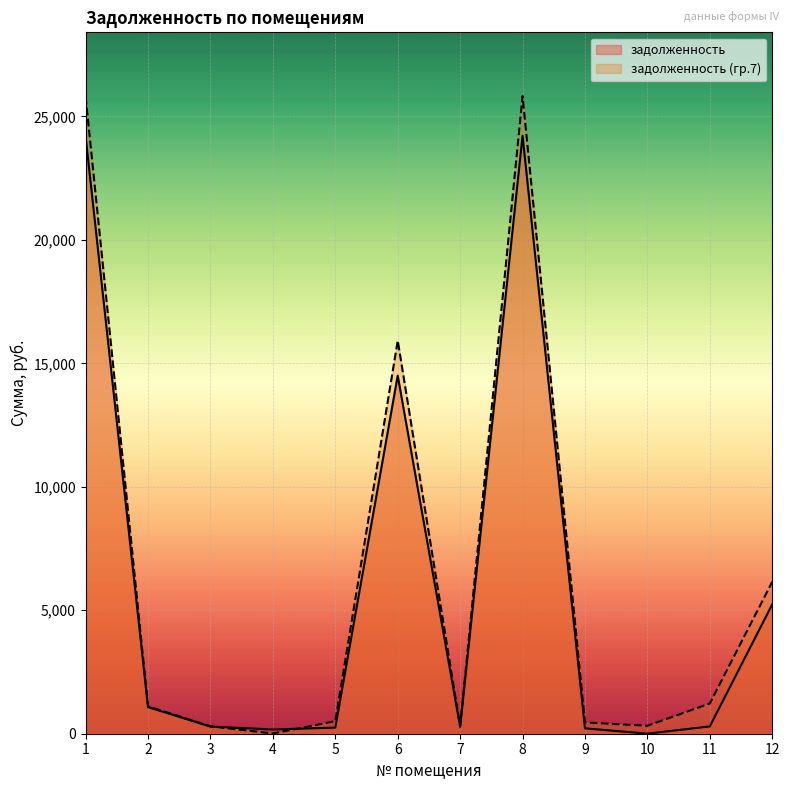

True or false: задолженность has more than 0 interior local peaks.

True